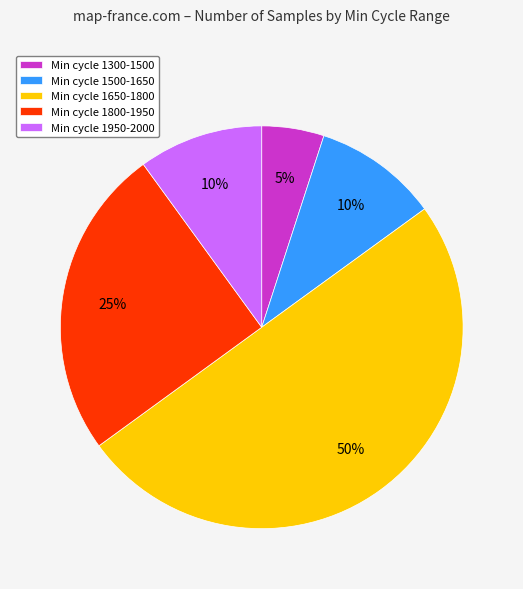

Is it true that Min cycle 1500-1650 is 10% of the pie?

True